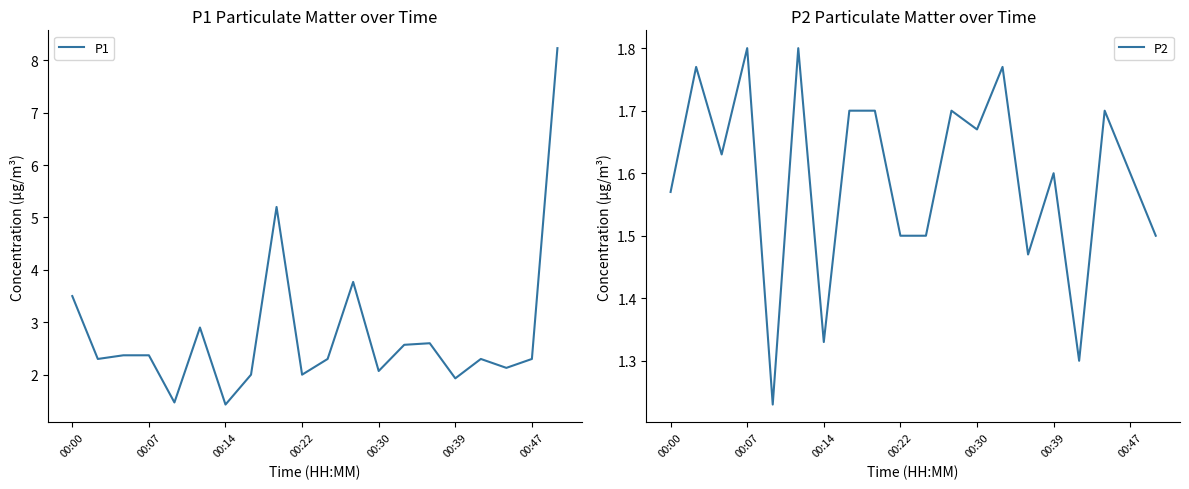

Reading left to right, list all the values displayed in this chart.

P1: 3.5	2.3	2.4	2.4	1.5	2.9	1.4	2.0	5.2	2.0	2.3	3.8	2.1	2.6	2.6	1.9	2.3	2.1	2.3	8.2
P2: 1.6	1.8	1.6	1.8	1.2	1.8	1.3	1.7	1.7	1.5	1.5	1.7	1.7	1.8	1.5	1.6	1.3	1.7	1.6	1.5